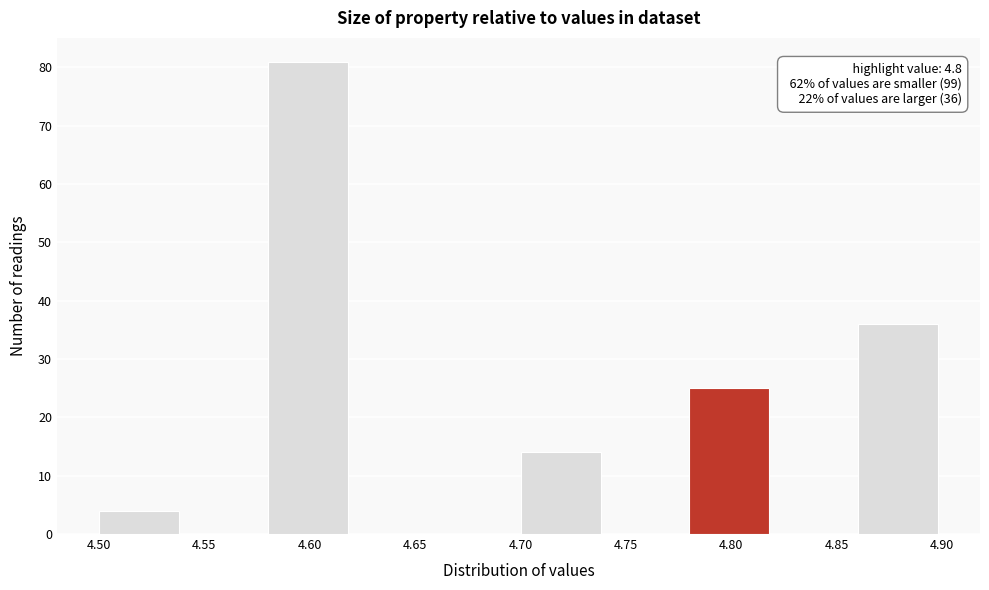

Over which range of the x-axis is the bar tallest?

4.58 to 4.62